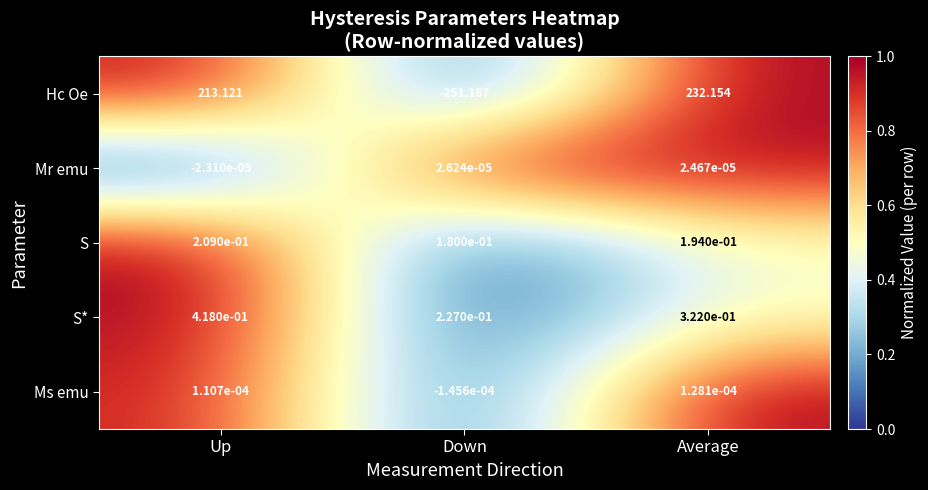

List the series in order of their peak value, lowest first.

Mr emu, Ms emu, S, S*, Hc Oe